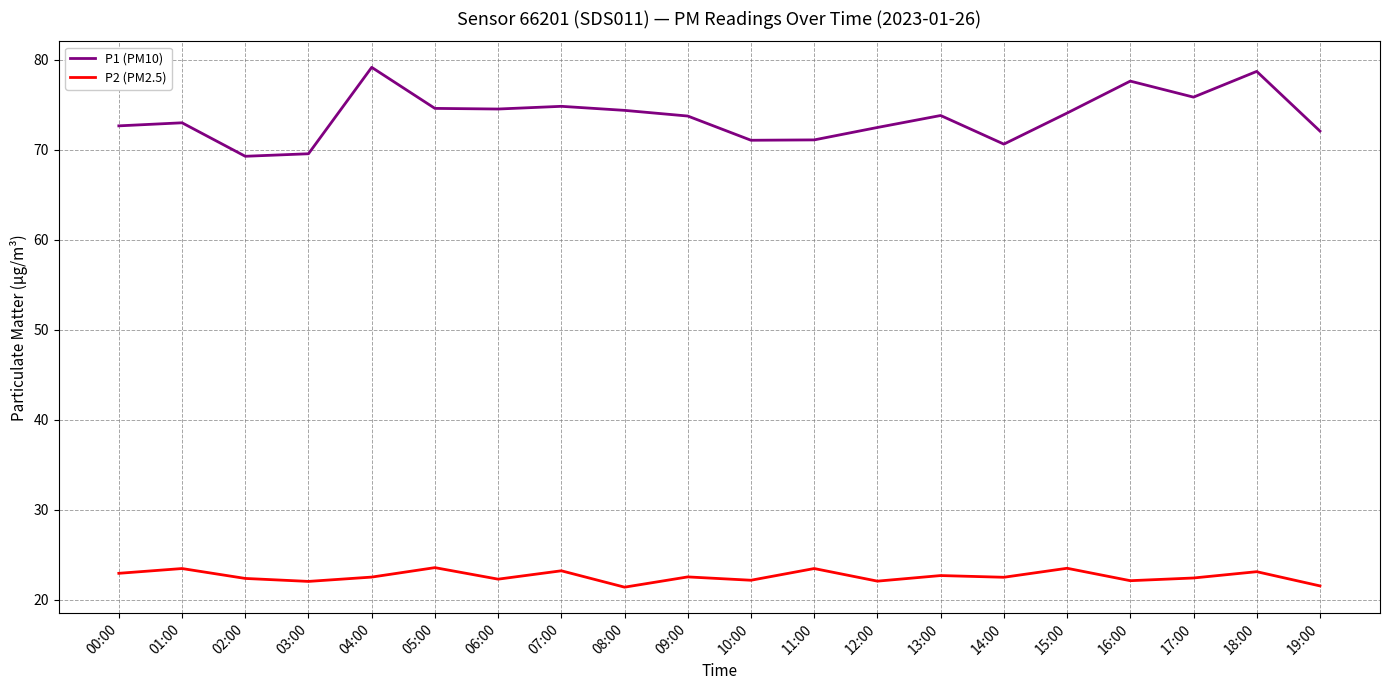

What is the difference between the highest and lowest values at 19:00?

50.5